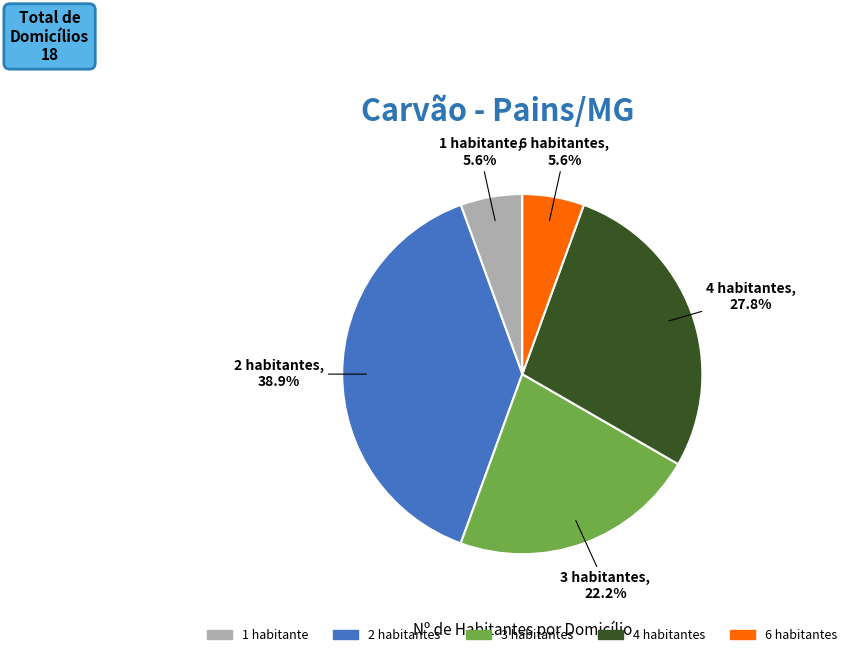

Is there any slice that represents more than half of the pie?

No